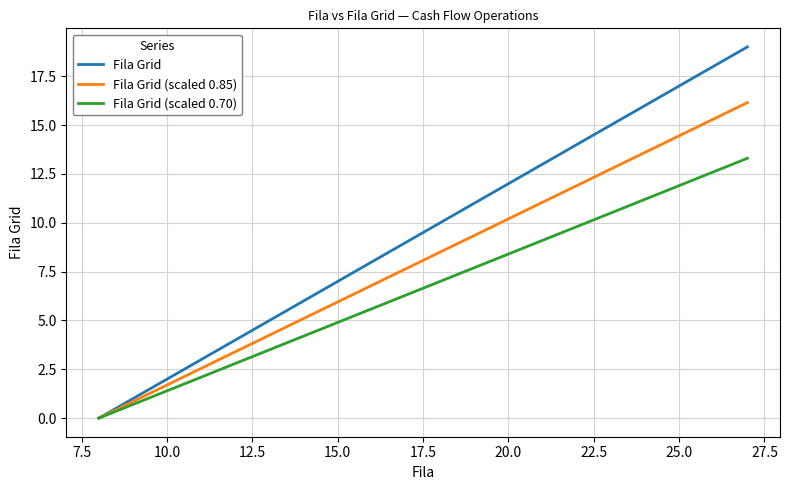

Rank the series by their average value, from highest to lowest.

Fila Grid, Fila Grid (scaled 0.85), Fila Grid (scaled 0.70)